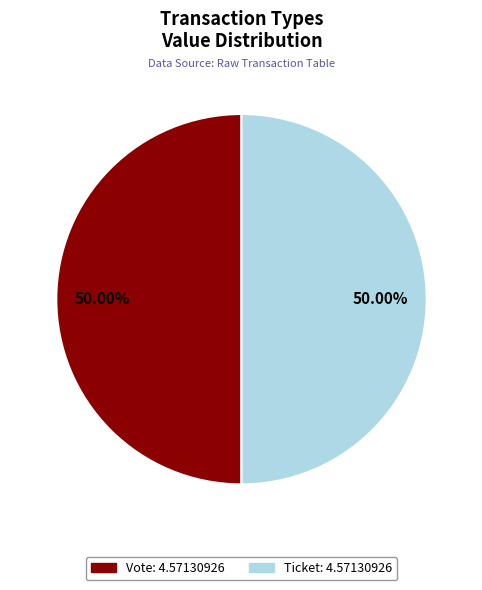

Count the number of slices in the pie.

2